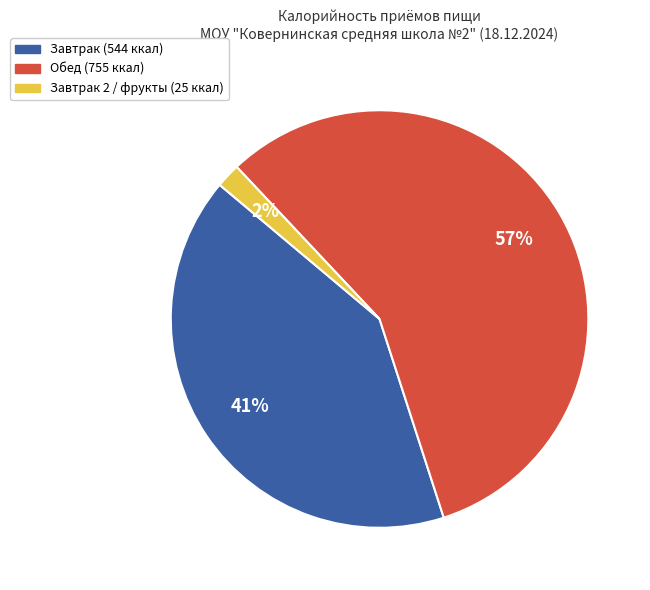

To the nearest percent, what is the difference between the largest and smallest slice percentages?

55%